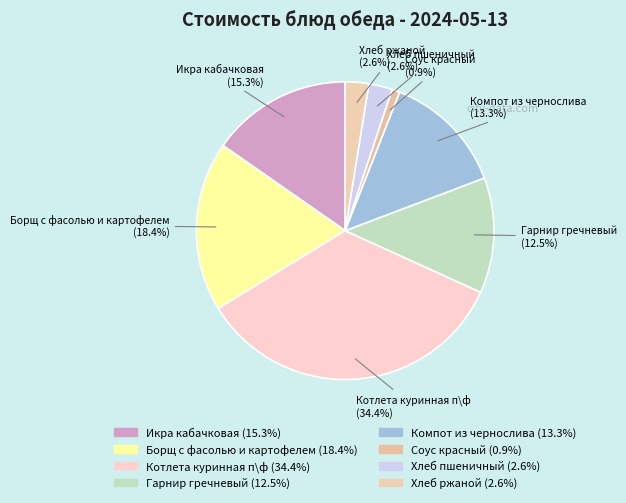

To the nearest percent, what is the difference between the Хлеб ржаной and Гарнир гречневый slice percentages?

10%